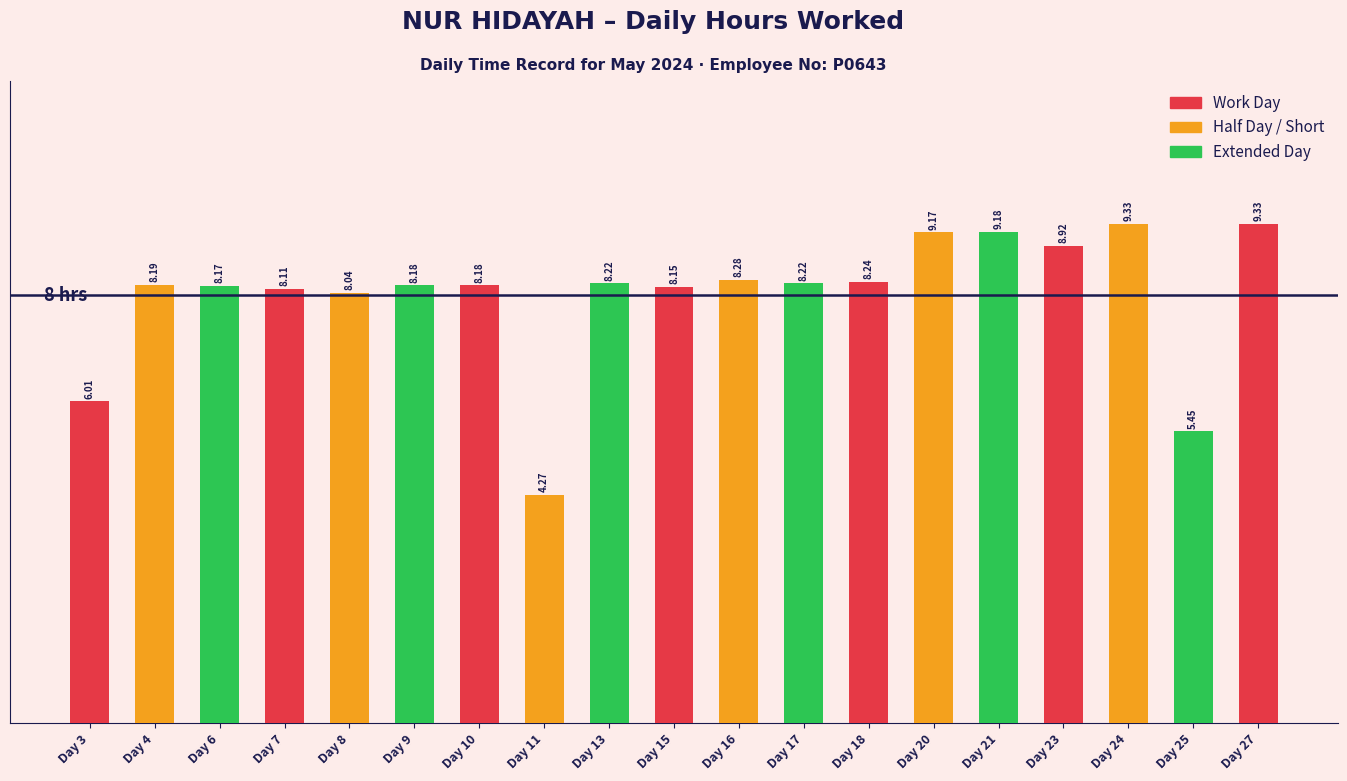

What is the difference between the maximum and second lowest values?

3.9